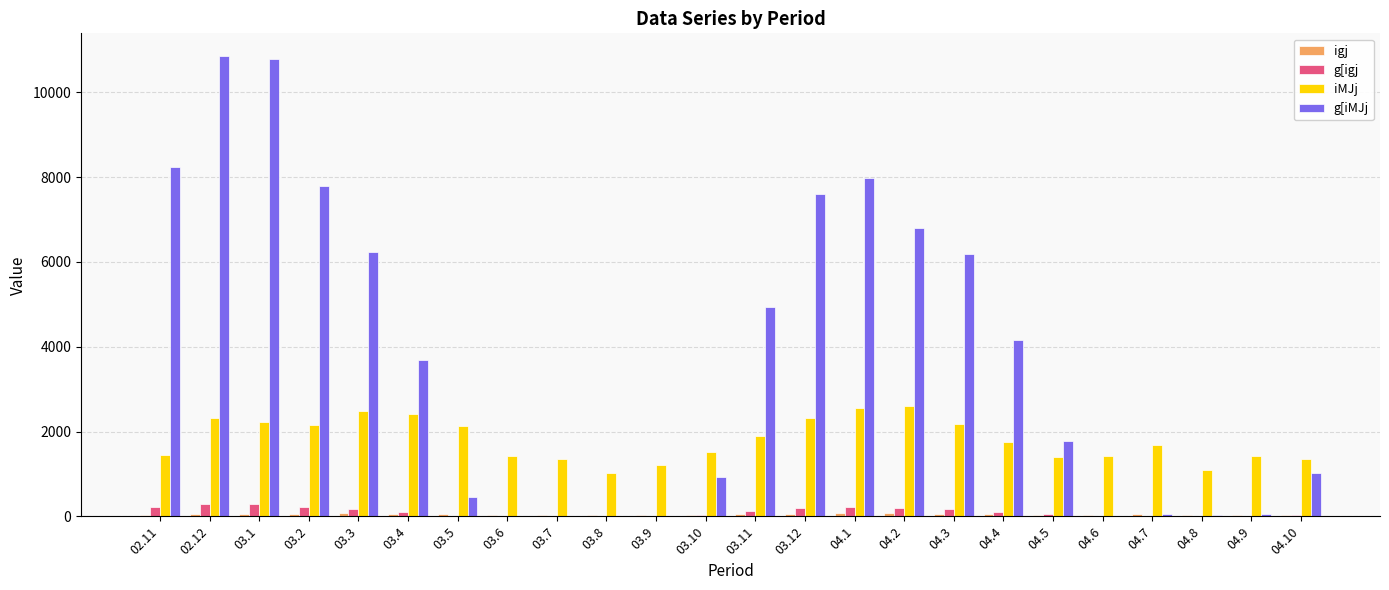

Which series has the largest total across all categories?

g[iMJj